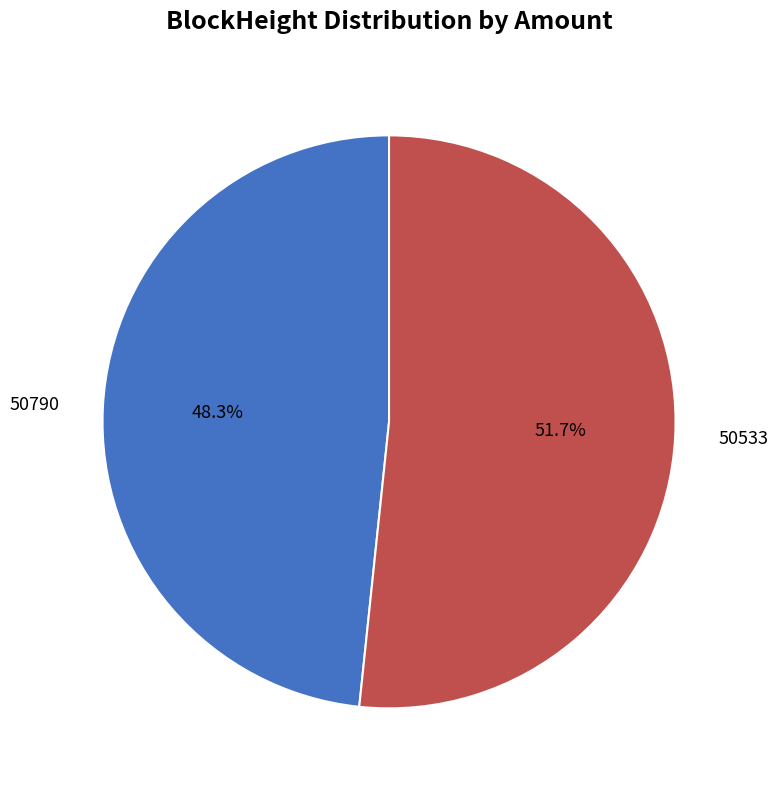

Does any single category account for the majority?

Yes